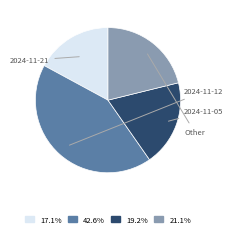

Count the number of slices in the pie.

4